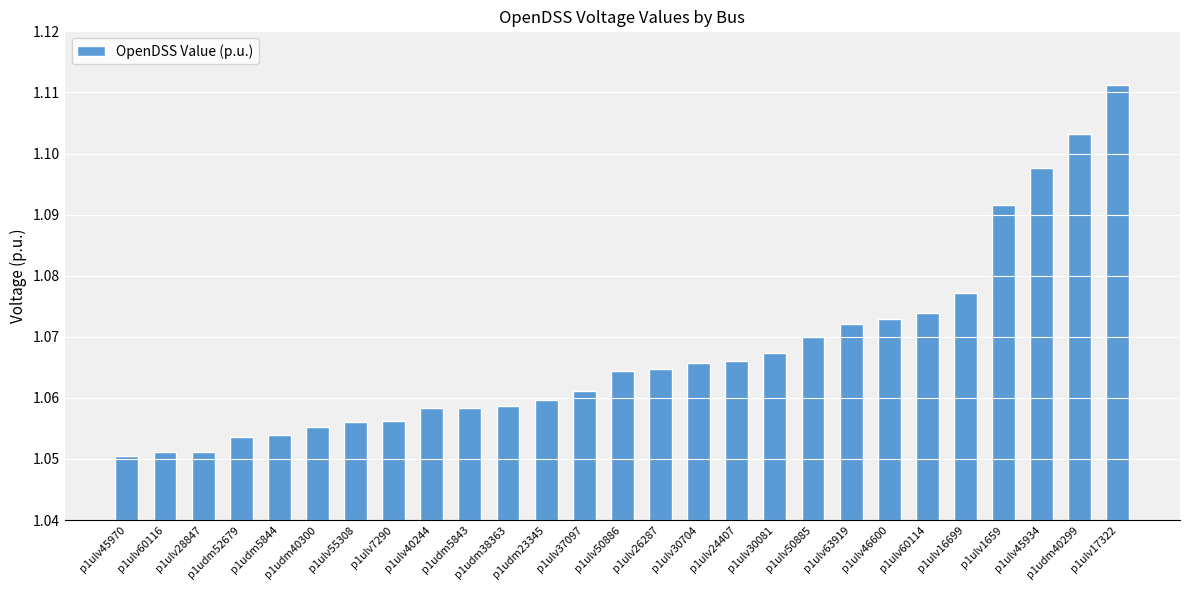

Count the number of data series in this chart.

1